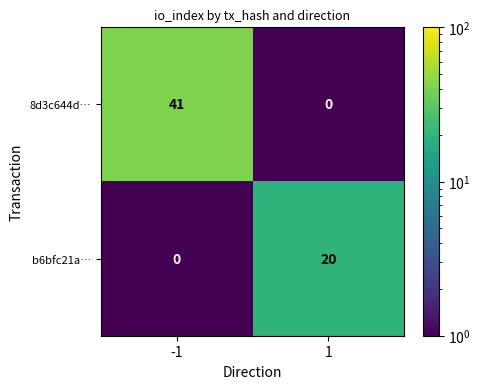

What is the highest value of the b6bfc21a… series?

20